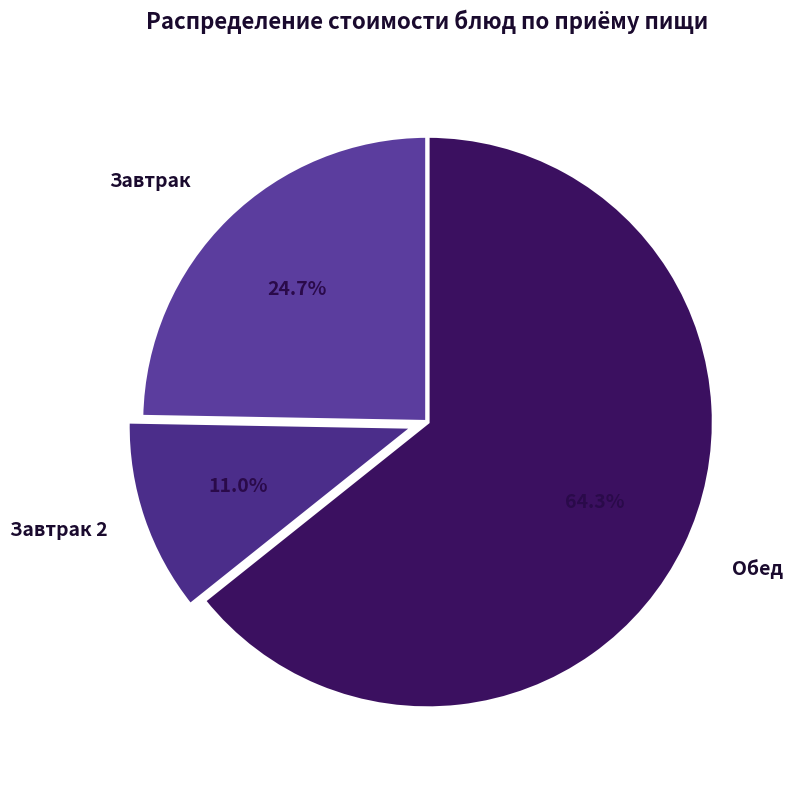

To the nearest percent, what is the difference between the largest and smallest slice percentages?

53%